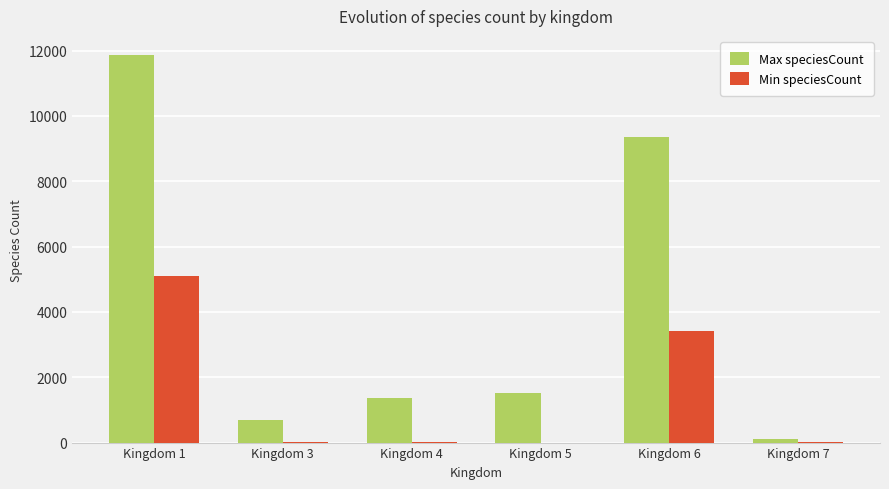

What is the sum of the Min speciesCount values at Kingdom 6 and Kingdom 7?

3410